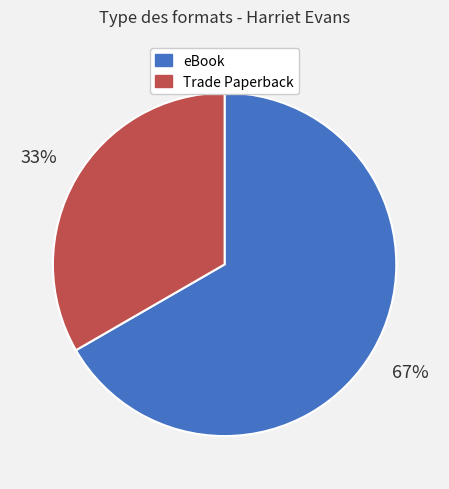

Does any single category account for the majority?

Yes